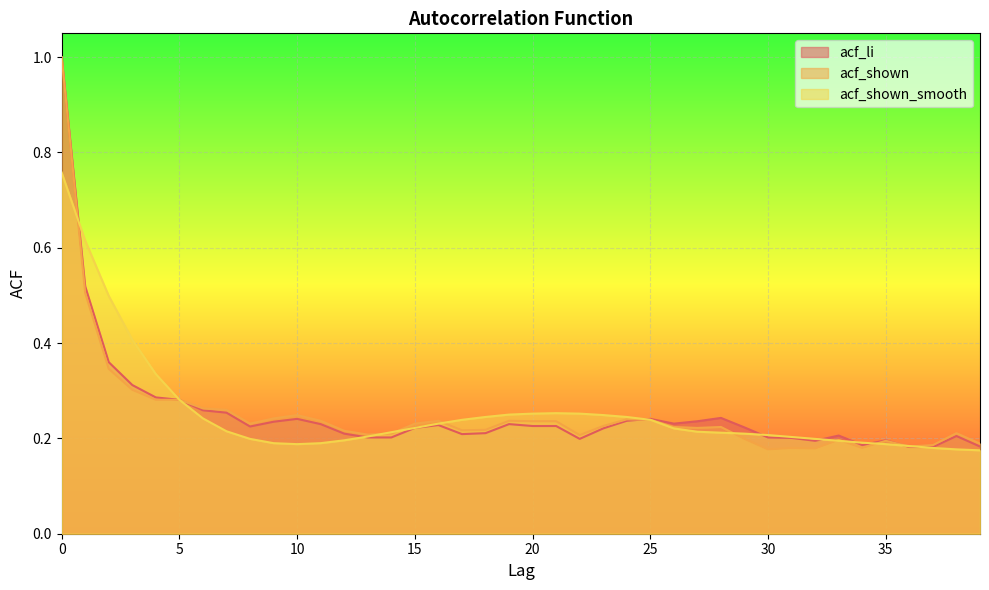

What is the difference between the acf_shown_smooth values at 3 and 4?

0.1